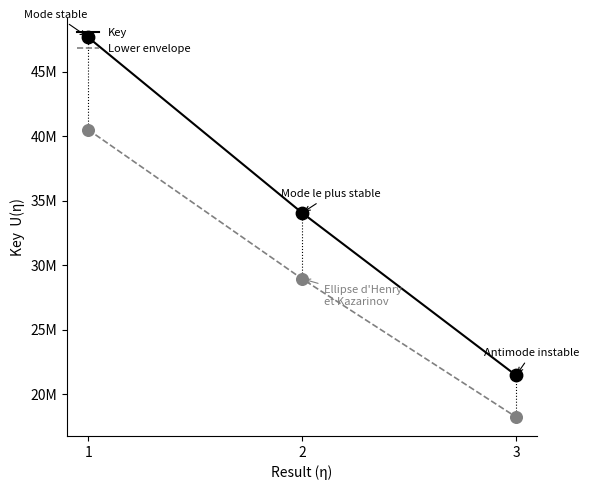

At how many categories does at least one series exceed 26953884?

2